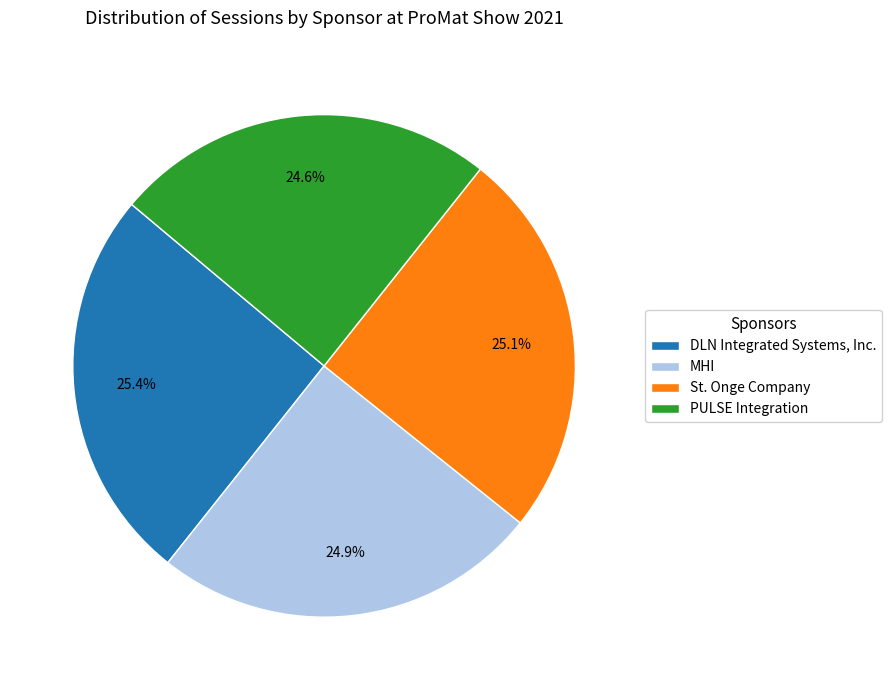

How many slices are in this pie chart?

4